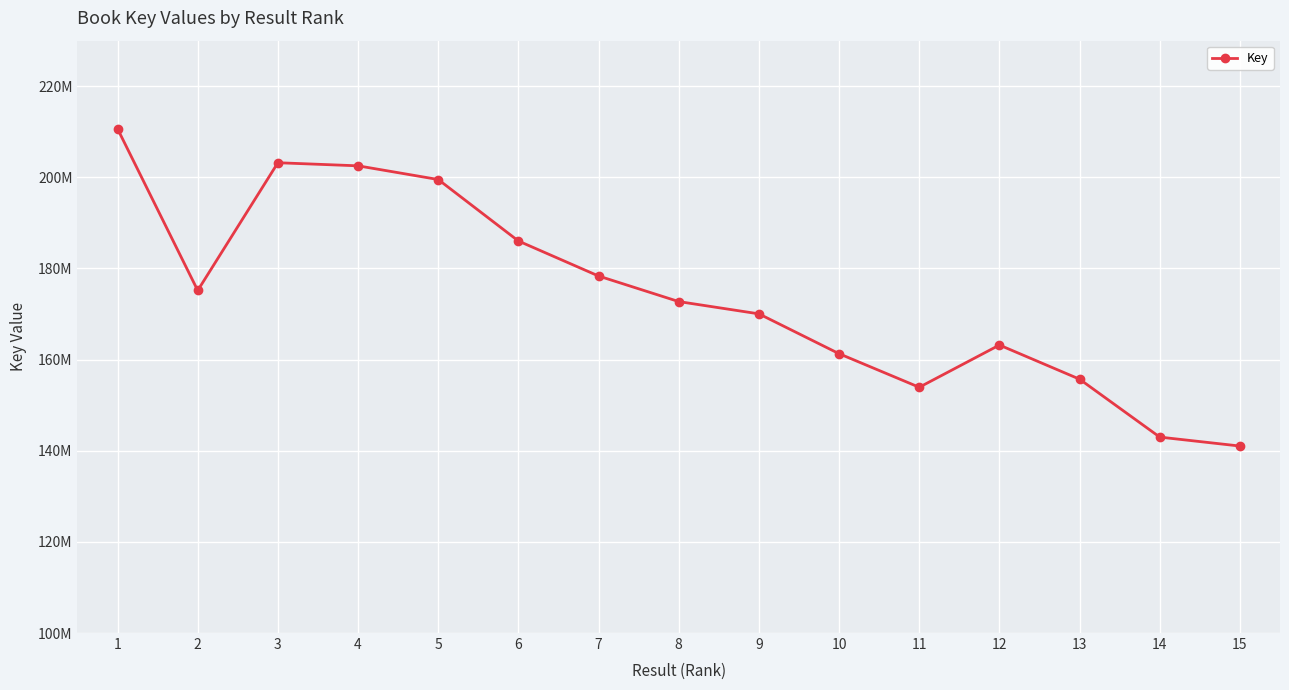

Which has a higher value, 11 or 1?

1